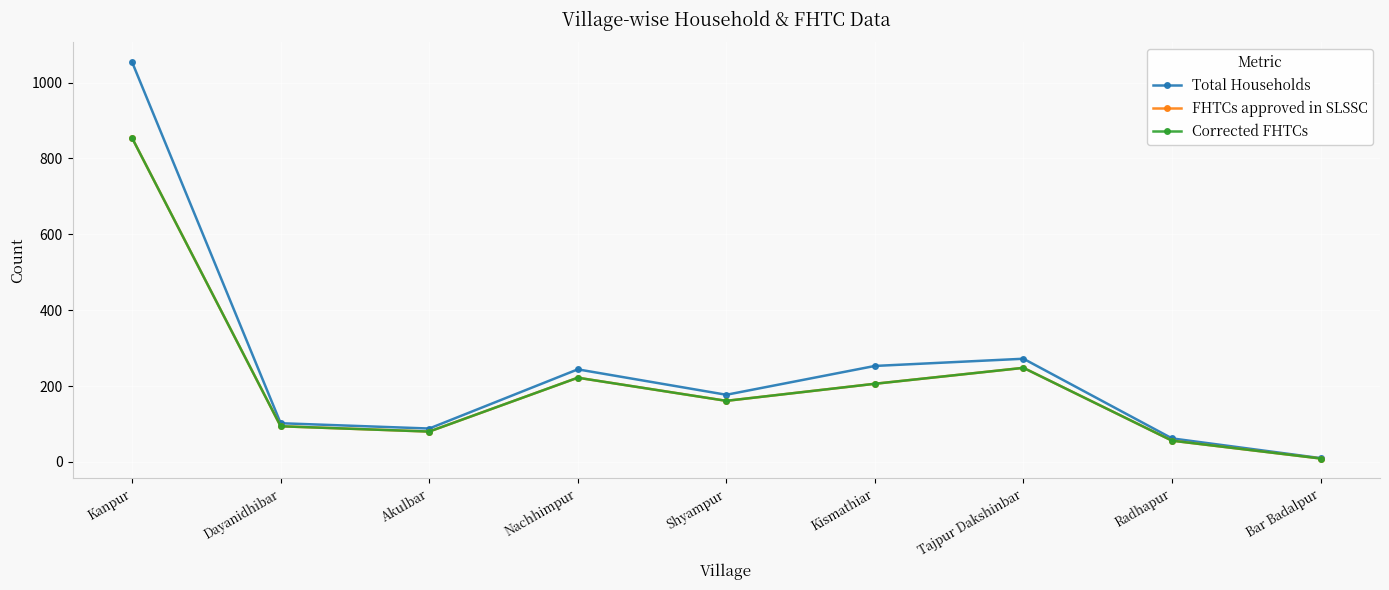

Which series changed the most between Kanpur and Shyampur?

Total Households